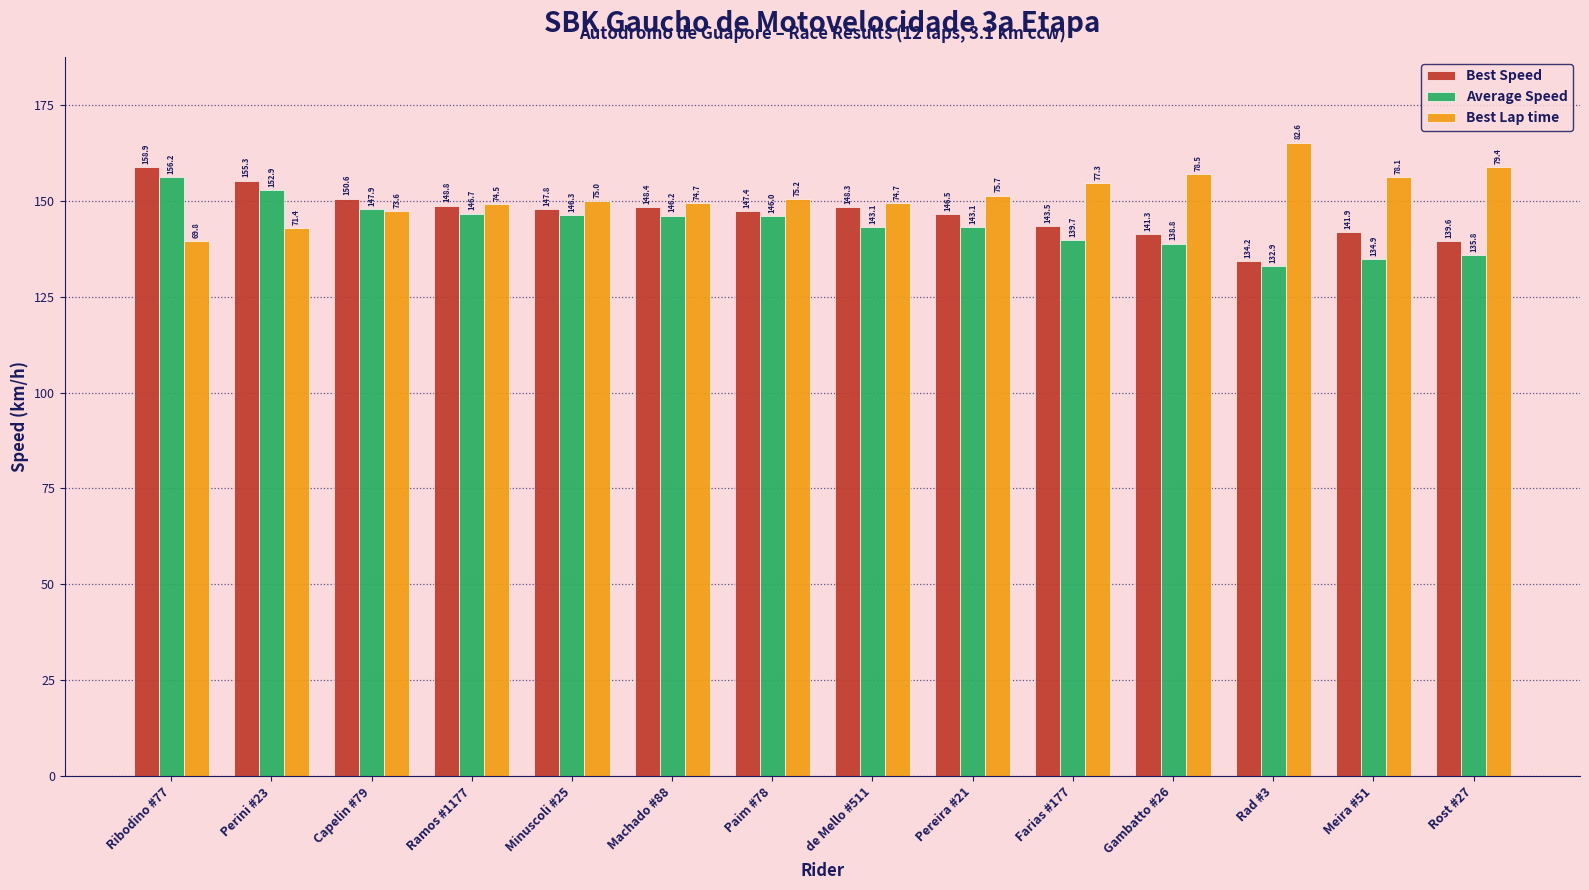

Does the chart contain stacked bars?

No